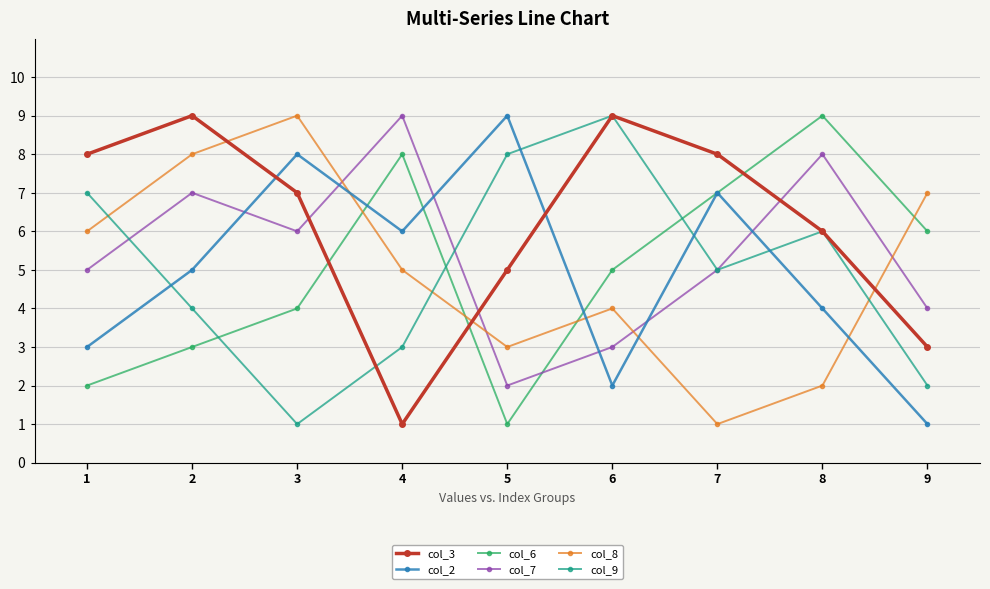

Reading left to right, transcribe all the data shown in this chart.

col_3: 8	9	7	1	5	9	8	6	3
col_2: 3	5	8	6	9	2	7	4	1
col_6: 2	3	4	8	1	5	7	9	6
col_7: 5	7	6	9	2	3	5	8	4
col_8: 6	8	9	5	3	4	1	2	7
col_9: 7	4	1	3	8	9	5	6	2